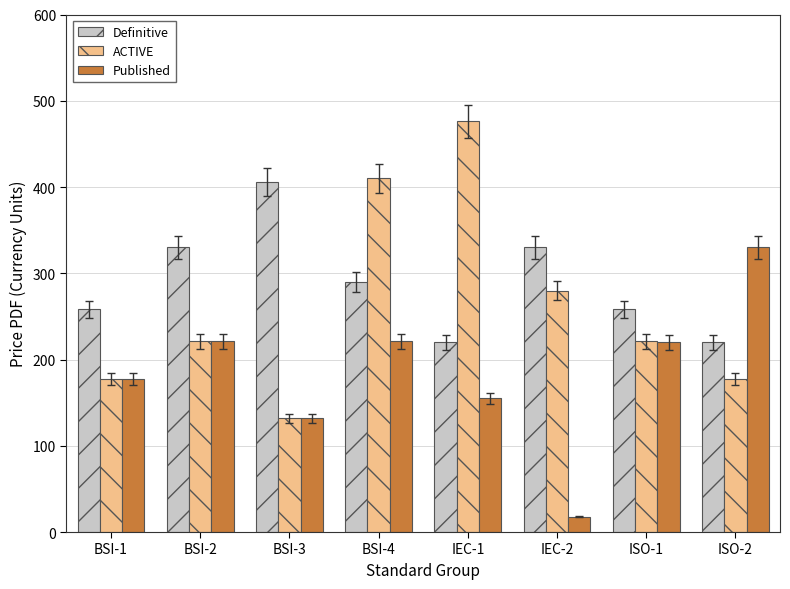

What is the minimum value shown in the chart?

18